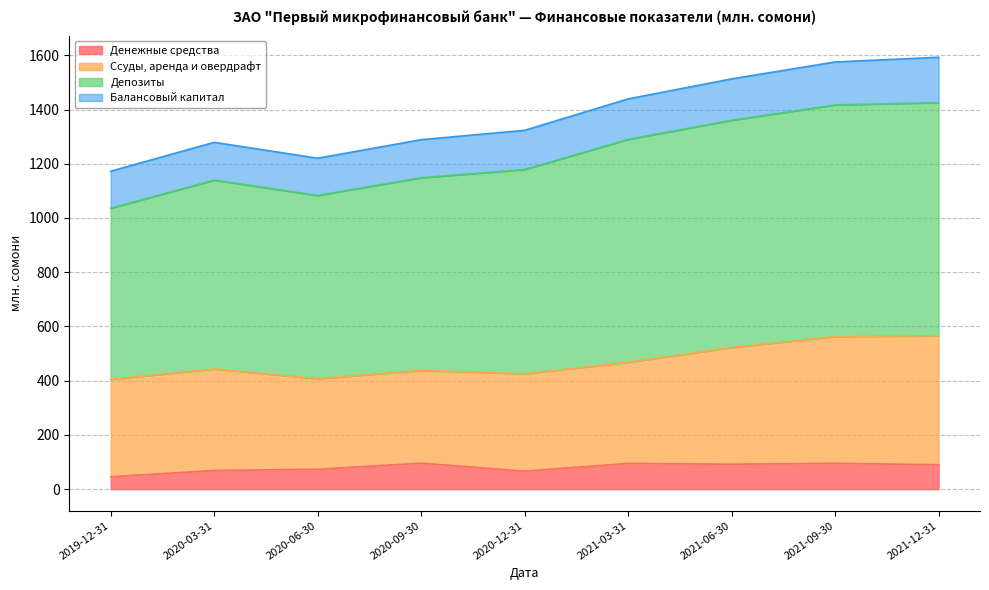

Which category has the lowest value across all series?

2019-12-31